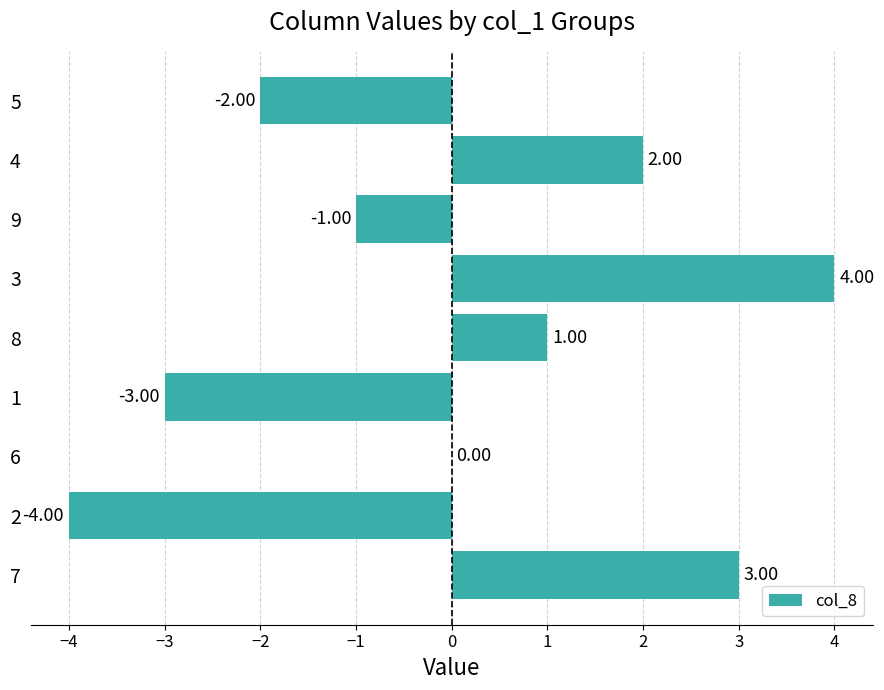

Approximately how many times larger is the value at 7 compared to 4?

1.5